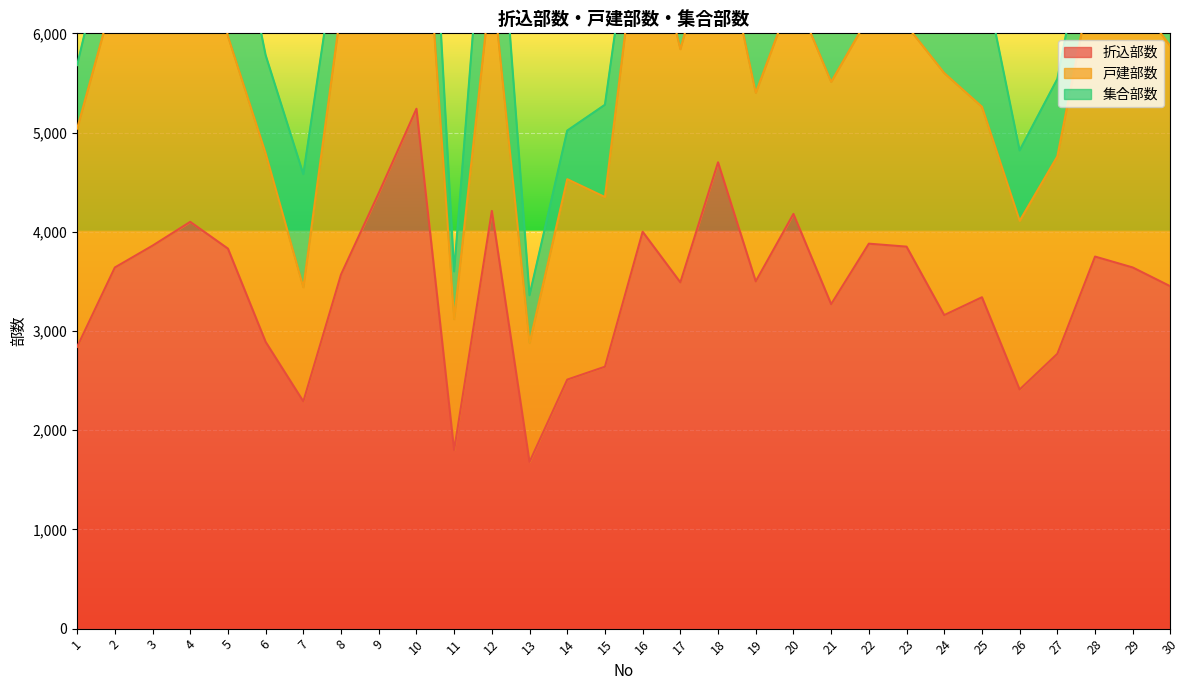

What is the difference between the 戸建部数 values at 17 and 5?

210